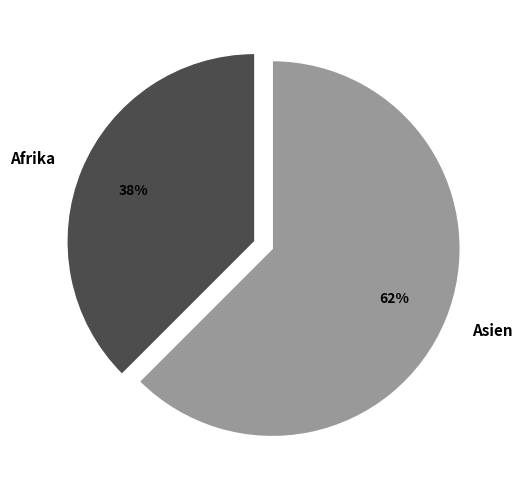

Does any single category account for the majority?

Yes